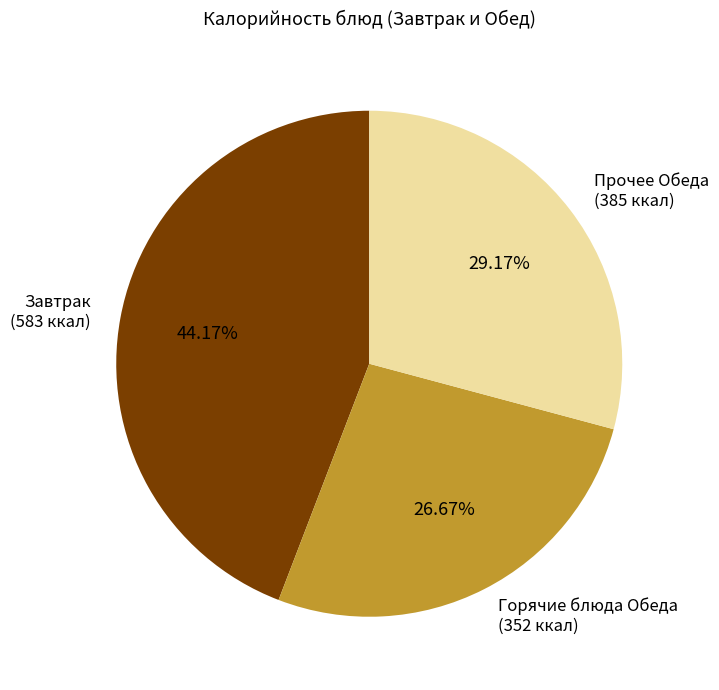

Do Прочее Обеда (385 ккал) and Завтрак (583 ккал) together represent more than half of the pie?

Yes